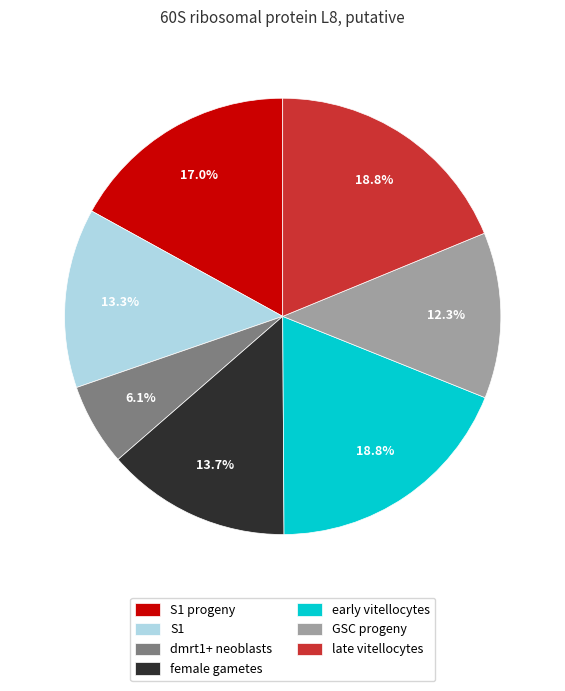

What is the smallest slice in the pie chart?

dmrt1+ neoblasts